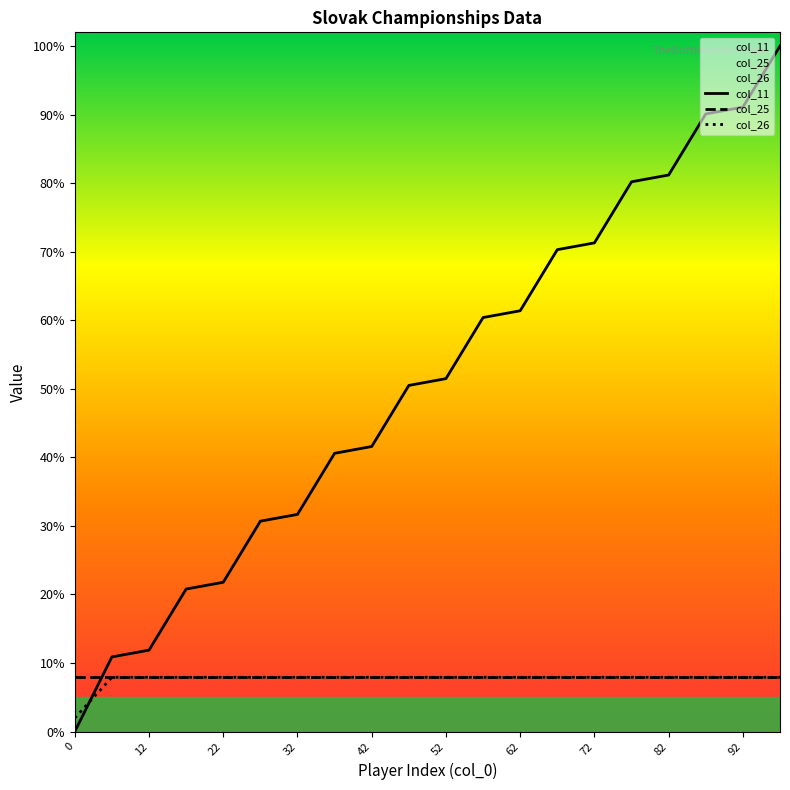

True or false: col_11 has more than 1 interior local peaks.

False